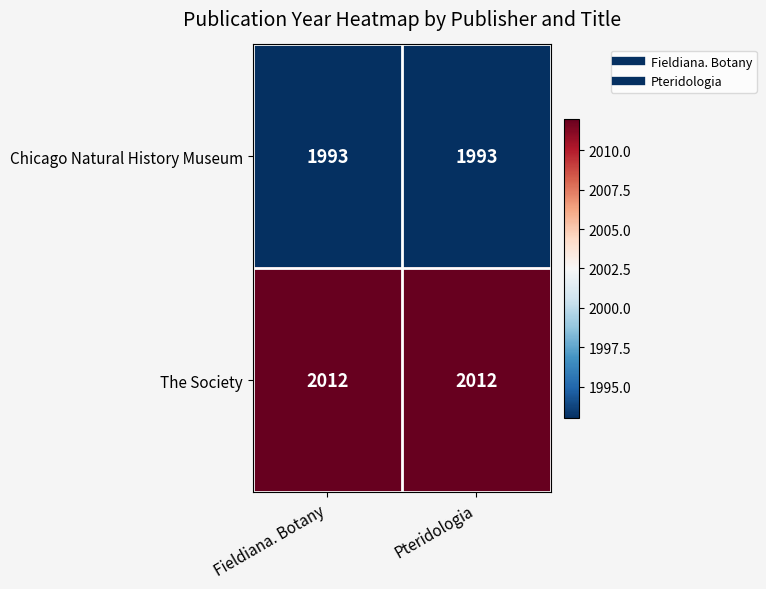

Which series has the largest total across all categories?

The Society